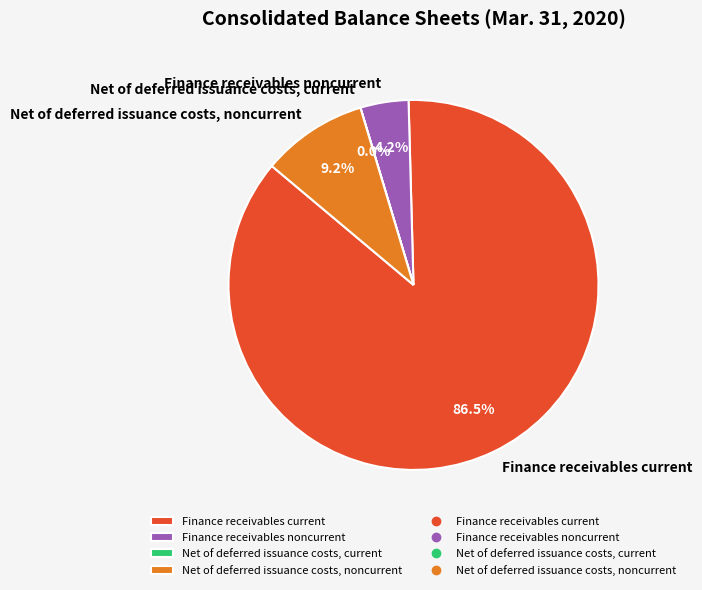

Does any single category account for the majority?

Yes